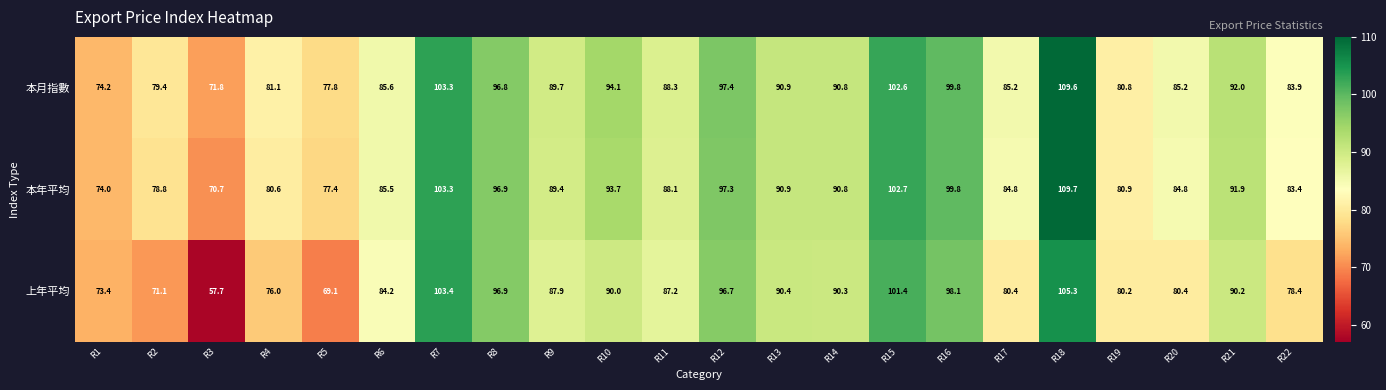

The 上年平均 series shows 31.0 at R3. True or false?

False